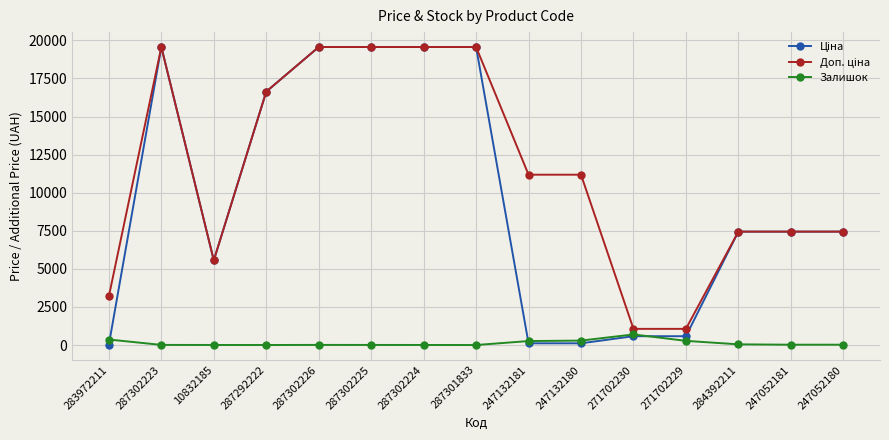

What is the highest value of the Залишок series?

694.0